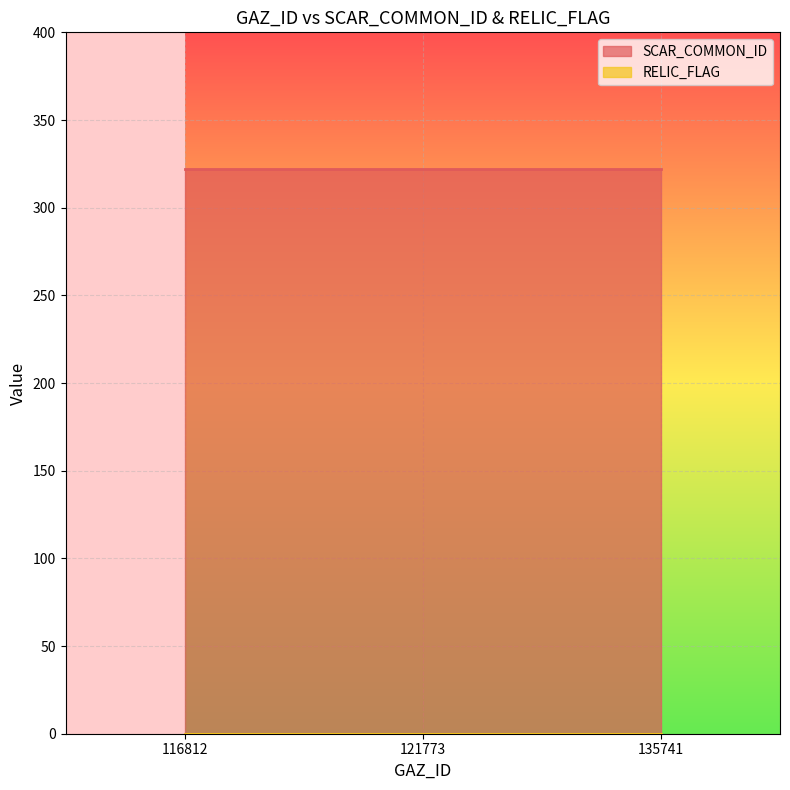

At which category is the sum across all series the highest?

116812